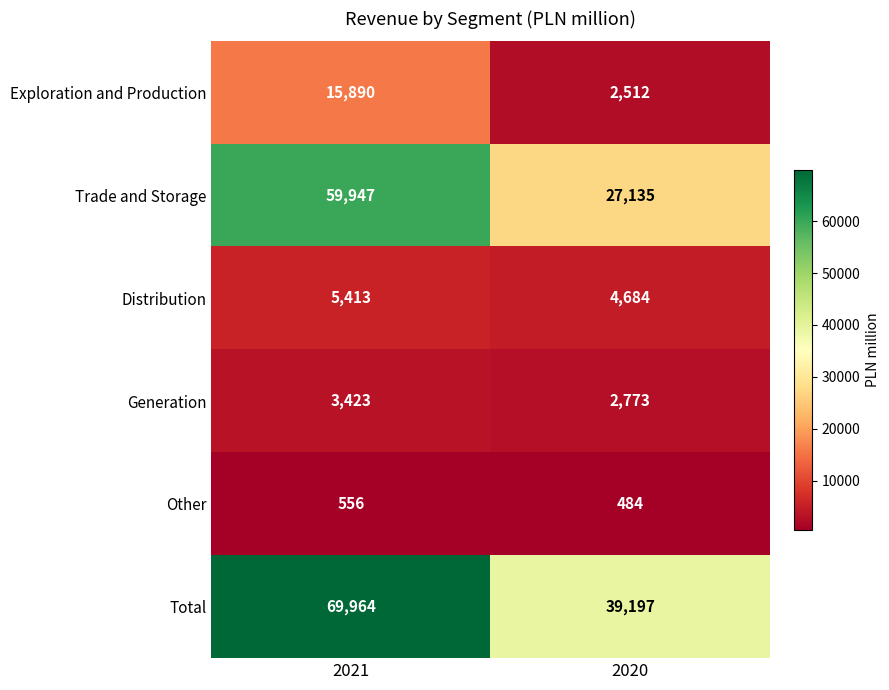

What is the difference between the maximum and minimum values in the Trade and Storage series?

32812